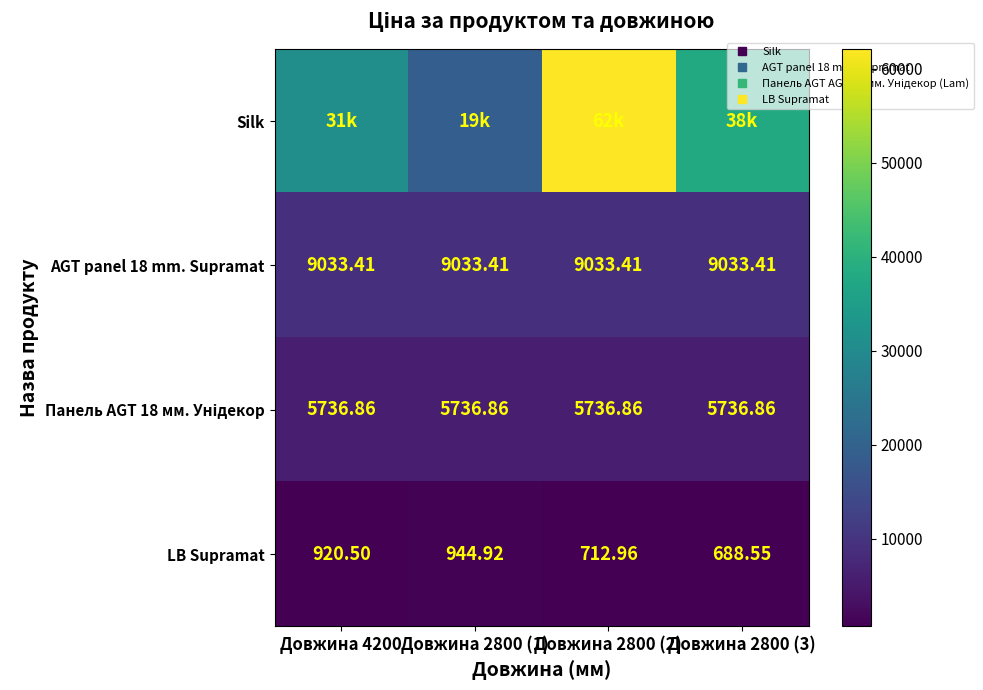

At which category is the sum across all series the highest?

Довжина 2800 (2)